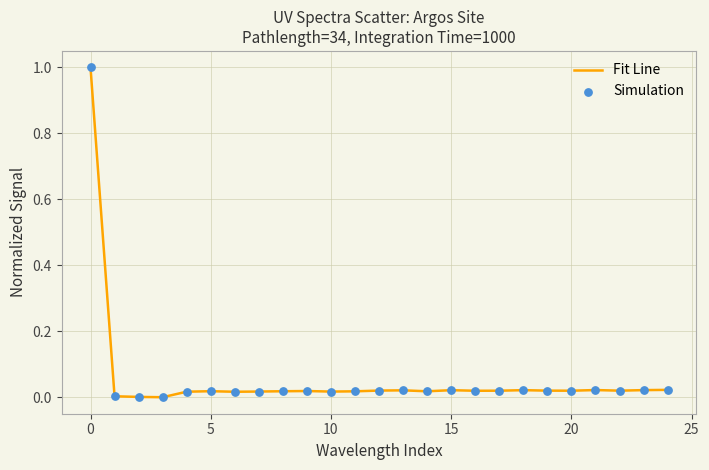

What is the difference between the maximum and minimum values?

1.0